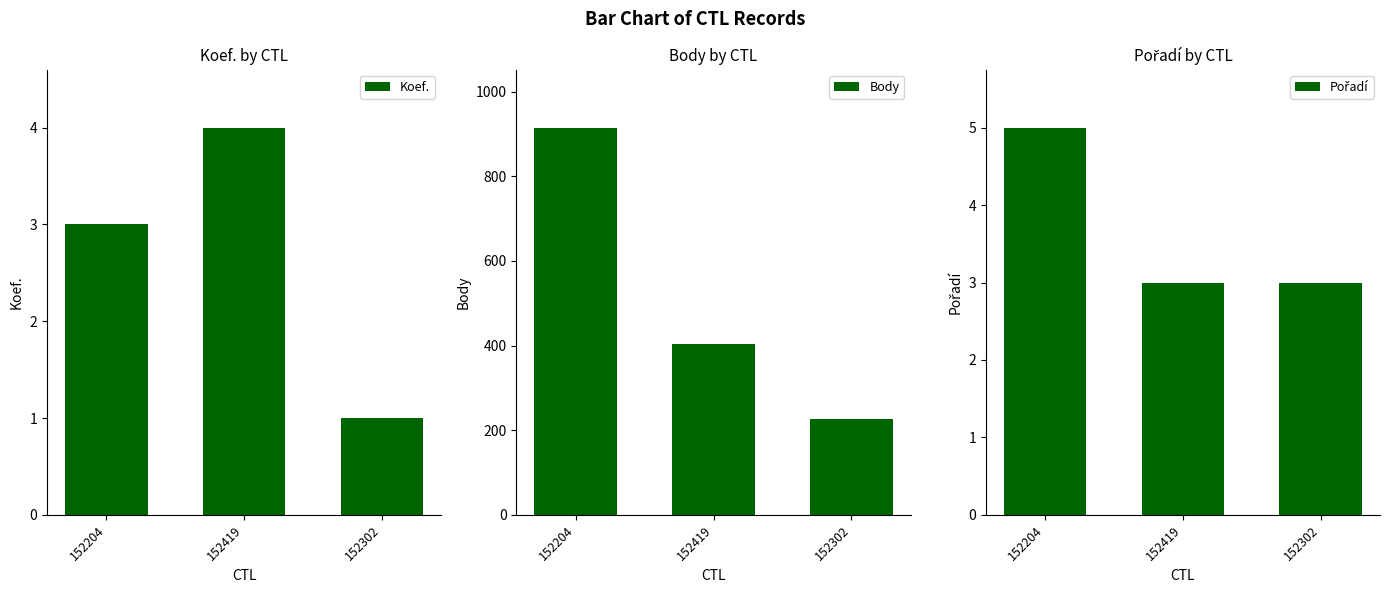

What is the sum of all Body values?

1545